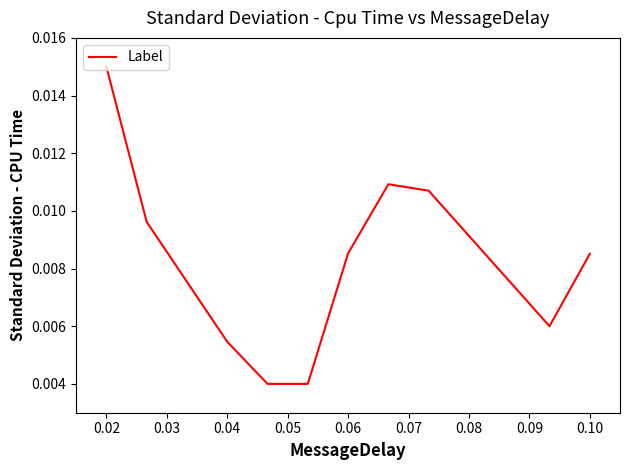

True or false: there are more than 2 points higher than both neighbors.

False